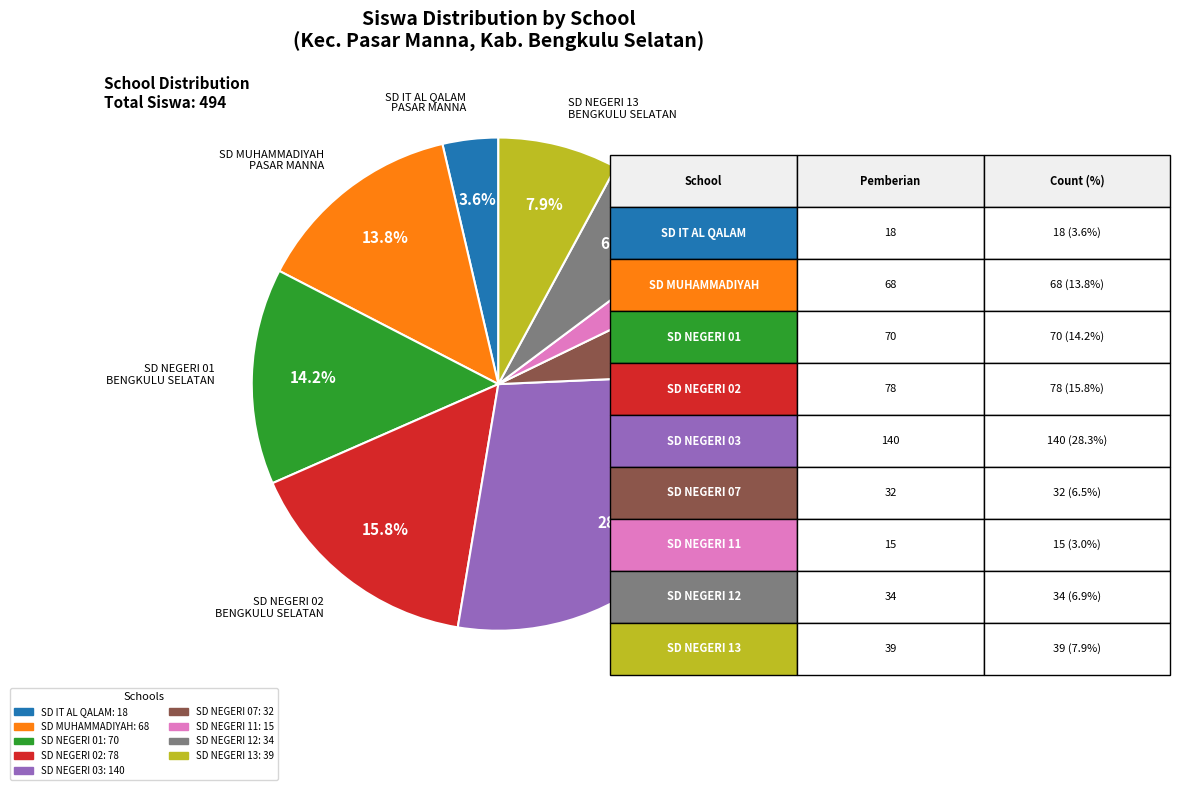

Which slice is the smallest?

SD NEGERI 11